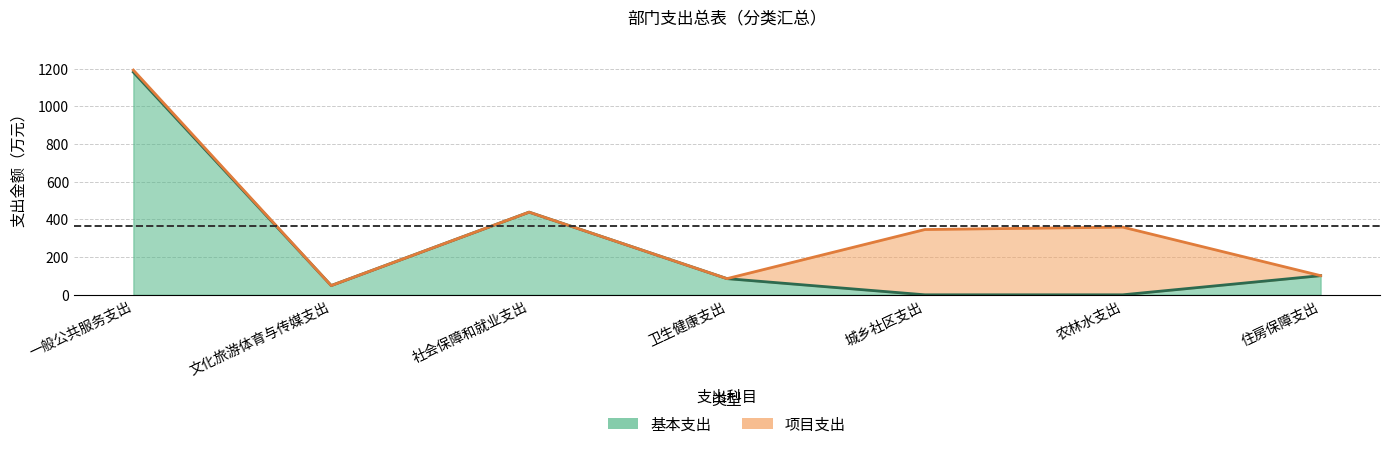

Where is the first local minimum?

文化旅游体育与传媒支出